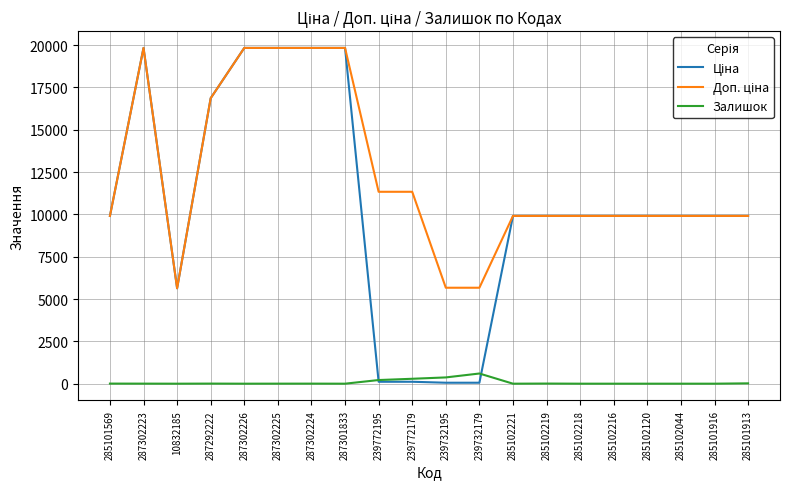

What position from the left is 287302226?

5